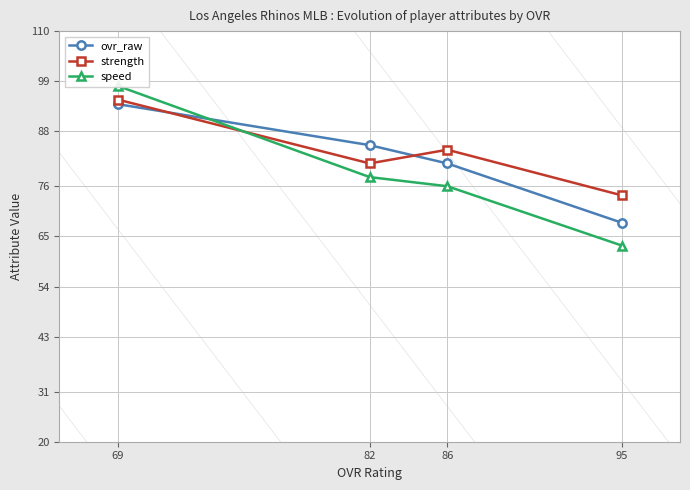

Reading left to right, transcribe all the data shown in this chart.

ovr_raw: 69=94	82=85	86=81	95=68
strength: 69=95	82=81	86=84	95=74
speed: 69=98	82=78	86=76	95=63